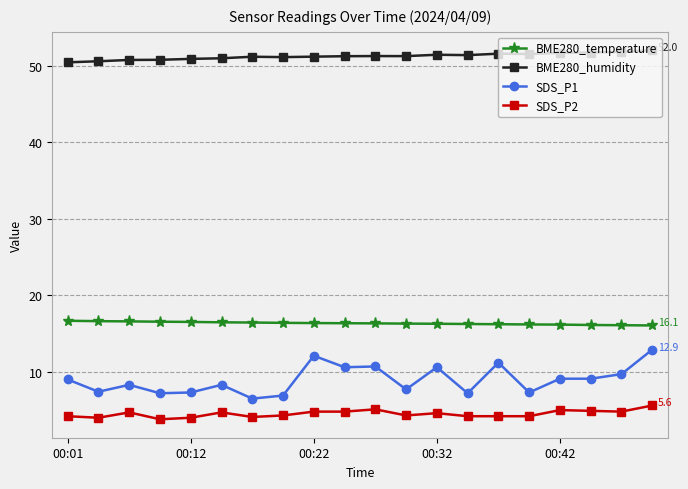

Rank the series by their maximum value, from highest to lowest.

BME280_humidity, BME280_temperature, SDS_P1, SDS_P2